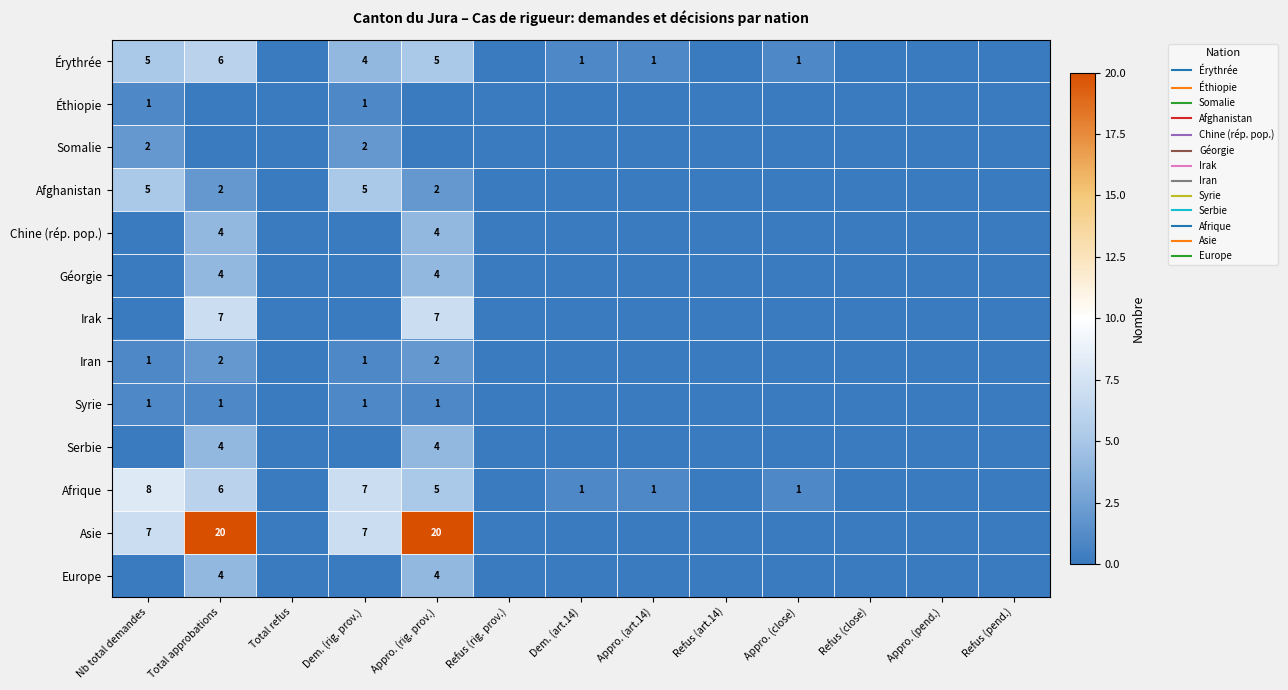

Which series has the widest spread of values?

Asie